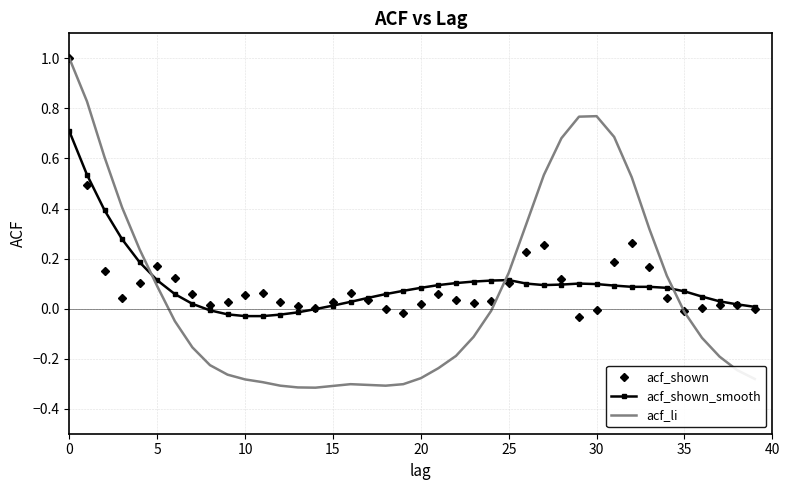

Which series has the largest range (max minus min)?

acf_li